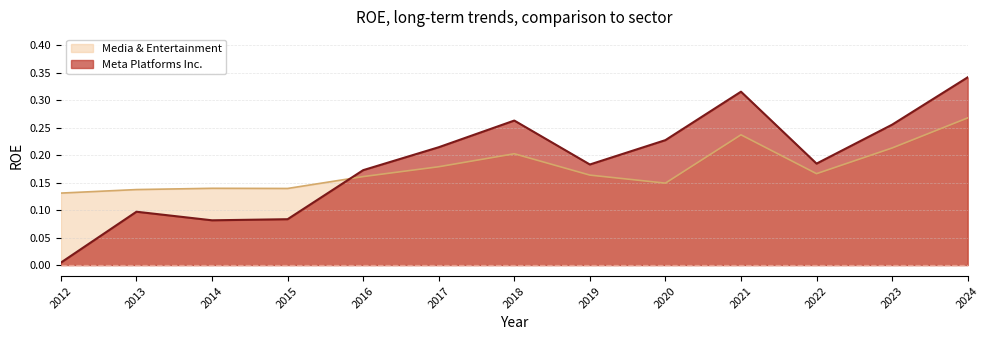

What is the average value of the Media & Entertainment series?

0.2